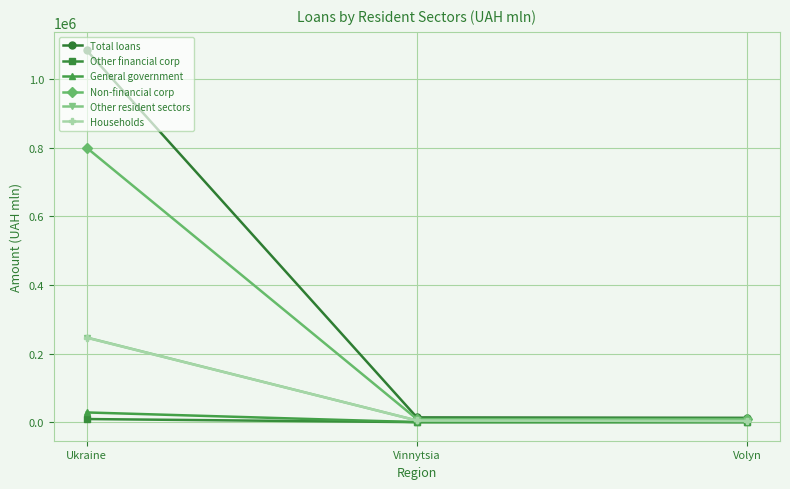

What are all the series names shown in the legend?

Total loans, Other financial corp, General government, Non-financial corp, Other resident sectors, Households